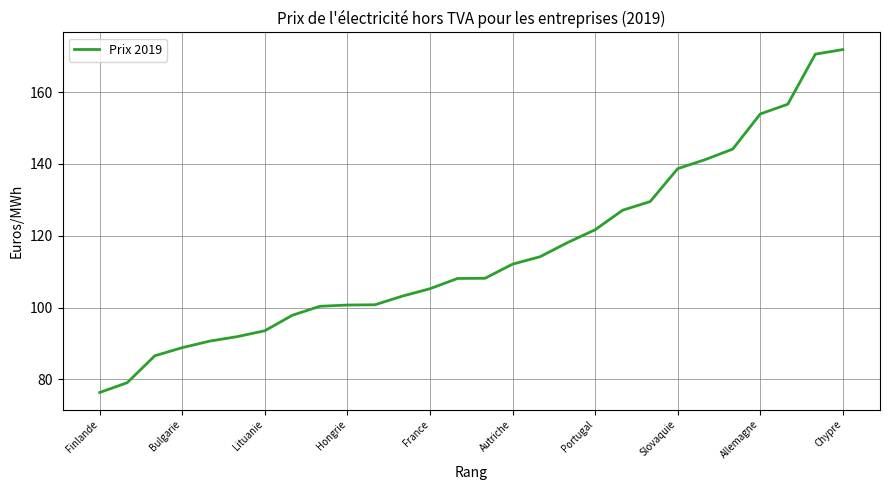

What is the minimum value shown in the chart?

76.4